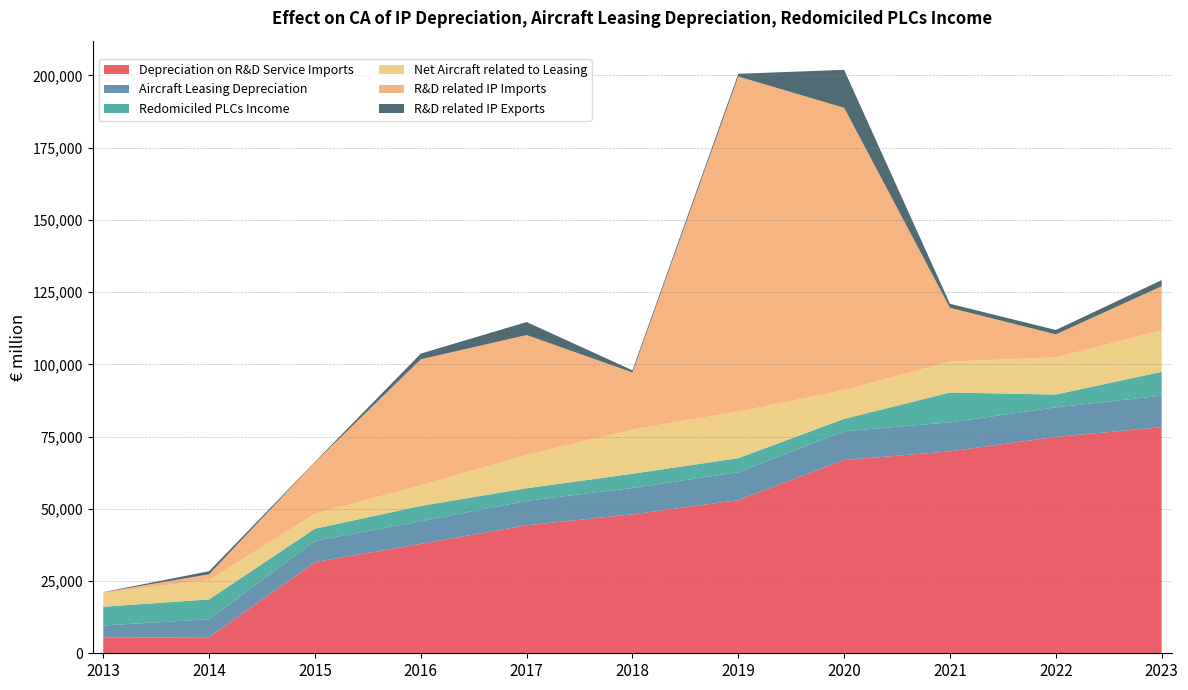

Reading left to right, what are all the values shown in this chart?

Depreciation on R&D Service Imports: 5377	5557	31538	37855	44299	48087	52995	66899	69879	74877	78263
Aircraft Leasing Depreciation: 4237	6228	7358	7852	8455	9132	9671	9963	10028	10237	10883
Redomiciled PLCs Income: 6474	6857	4221	5283	4357	4912	4862	4256	10348	4425	8273
Net Aircraft related to Leasing: 4807	6696	5168	7137	11547	15307	16086	9948	10682	12847	14366
R&D related IP Imports: 234	1992	17804	43616	41477	19757	116004	97718	18625	7994	15241
R&D related IP Exports: 49	1074	154	1968	4508	740	933	13137	1383	1504	2129